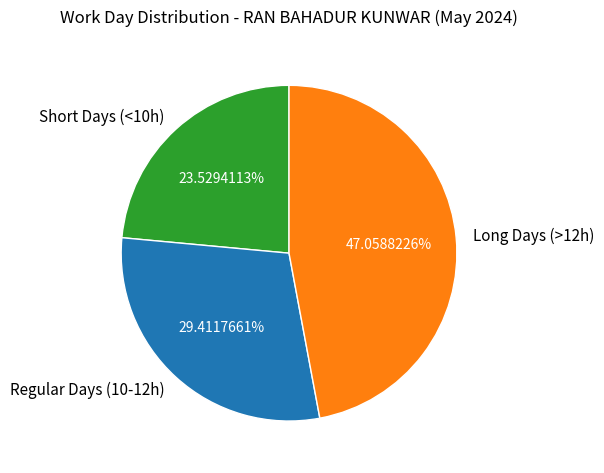

Which slice is the largest?

Long Days (>12h)